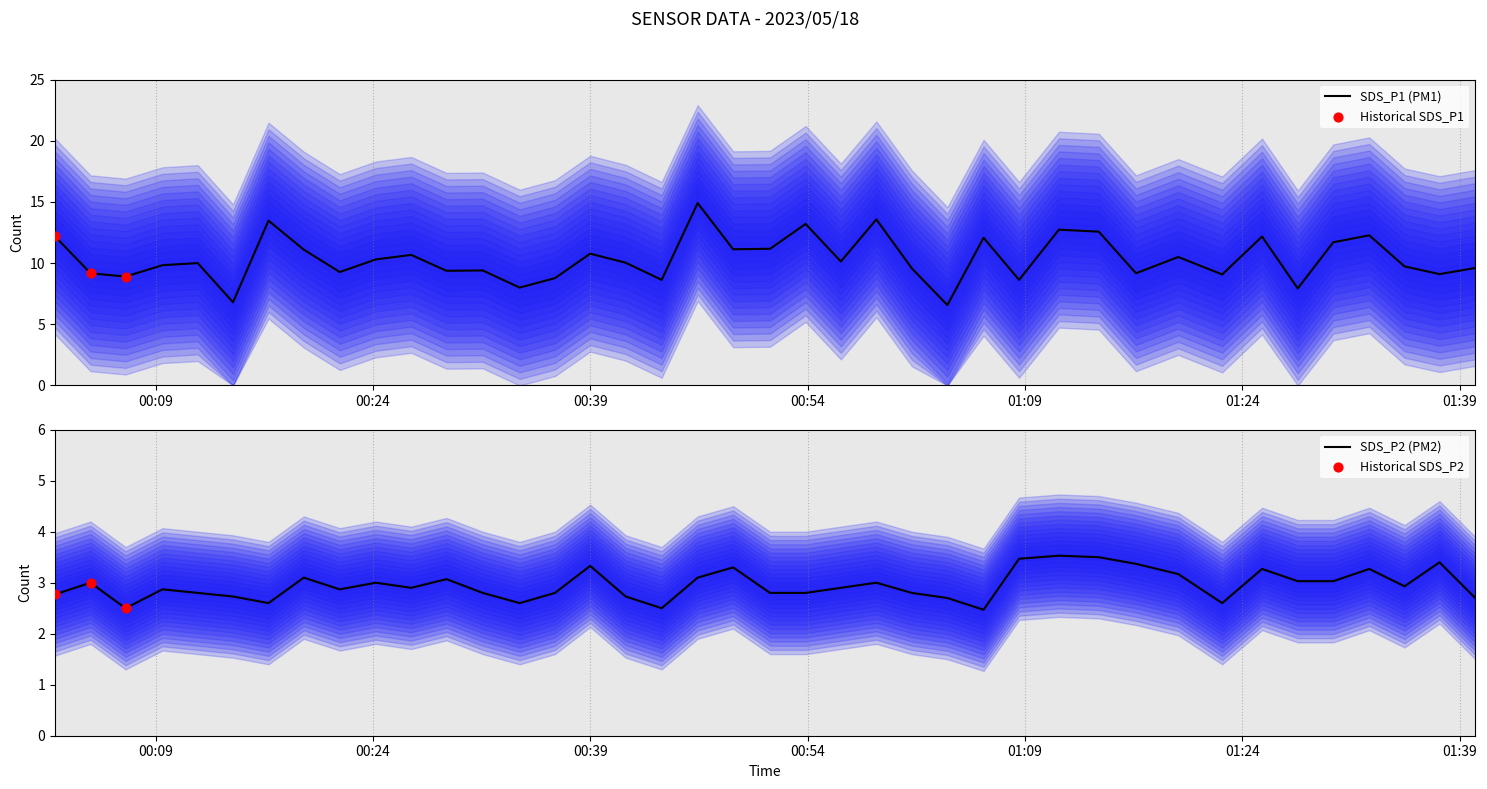

Which series contains the lowest Y value?

SDS_P2